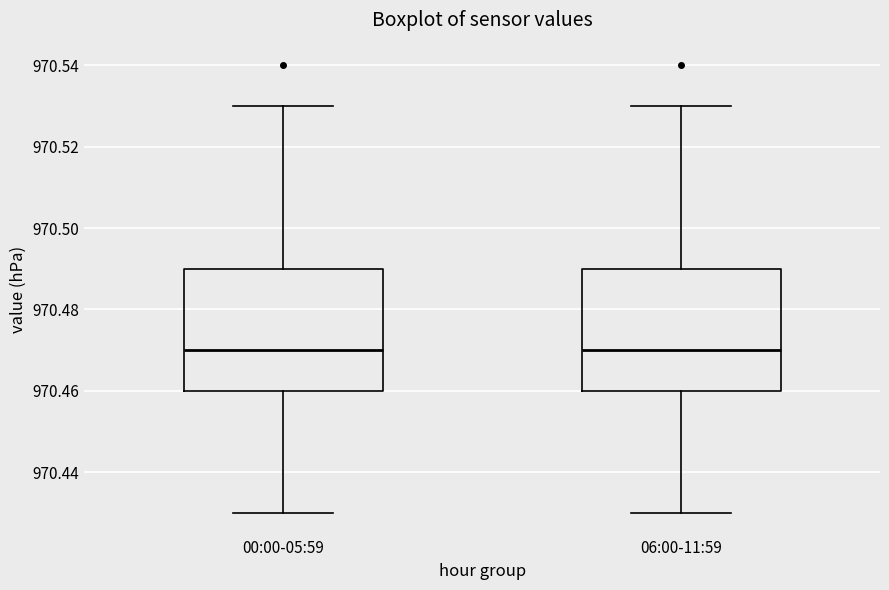

Reading left to right, transcribe this box plot: for each box, give where its median line is, the range the box spans, and where its two whiskers end, as read against the y-axis. The values are not printed on the chart, so give them approximately, as read against the axis.

00:00-05:59: median 970.47, box 970.46 to 970.49, whiskers 970.43 to 970.53
06:00-11:59: median 970.47, box 970.46 to 970.49, whiskers 970.43 to 970.53